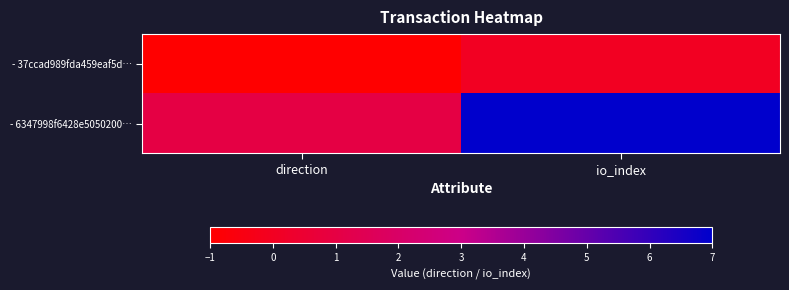

Rank the series by their average value, from highest to lowest.

- 6347998f6428e5050200…, - 37ccad989fda459eaf5d…